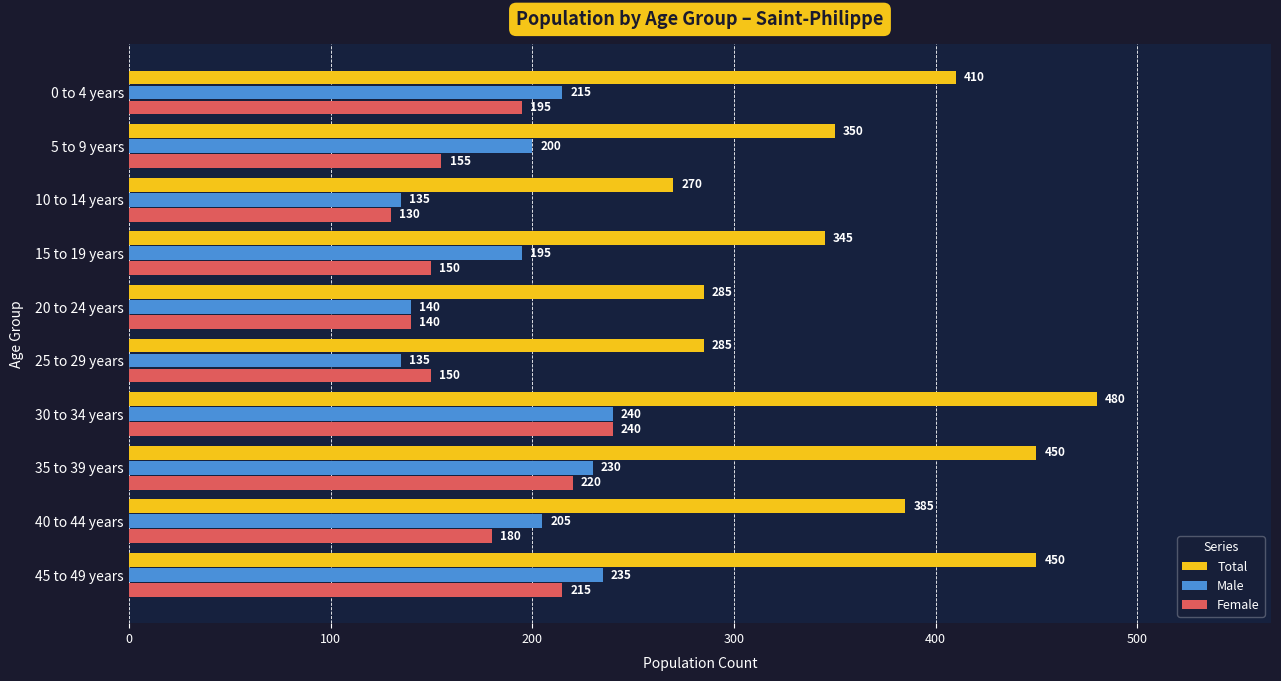

What is the greatest value displayed?

480